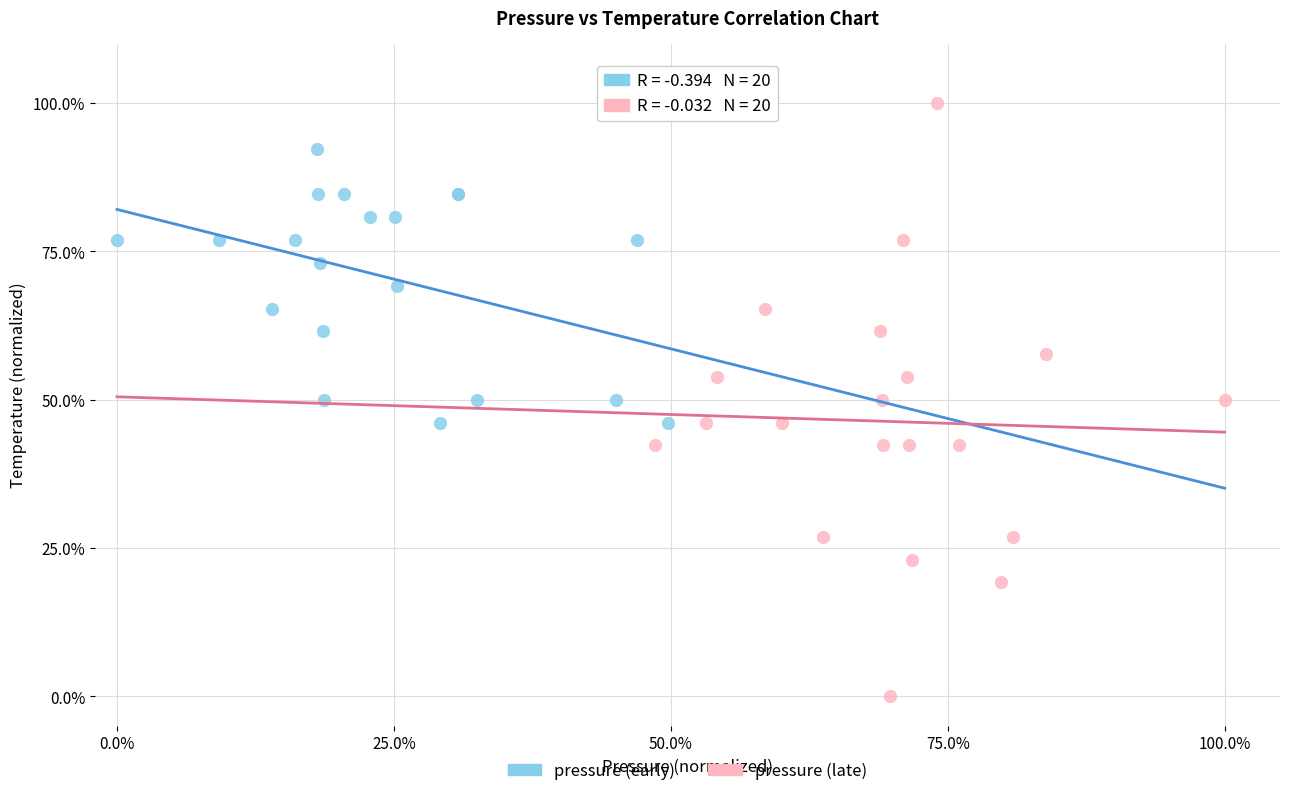

Which series reaches the minimum Y coordinate?

pressure (late)